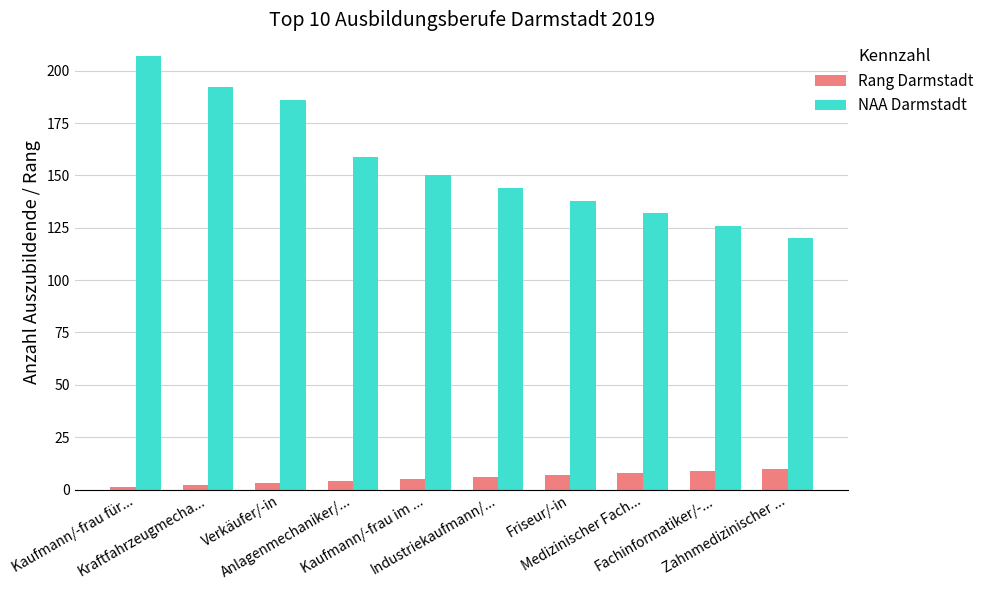

Which series has the widest spread of values?

NAA Darmstadt